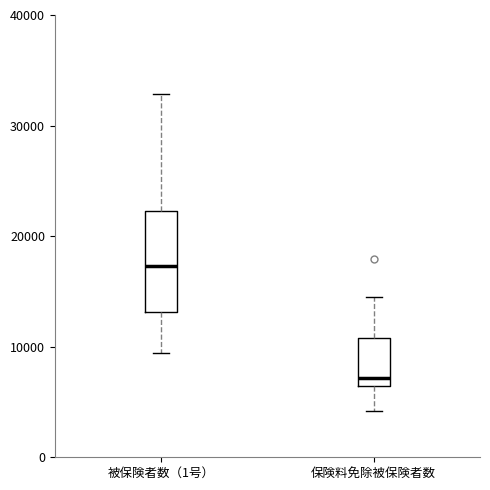

Reading left to right, transcribe this box plot: for each box, give where its median line is, the range the box spans, and where its two whiskers end, as read against the y-axis. The values are not printed on the chart, so give them approximately, as read against the axis.

被保険者数（1号）: median 17000, box 13000 to 22000, whiskers 9000 to 33000
保険料免除被保険者数: median 7000, box 6000 to 11000, whiskers 4000 to 14000